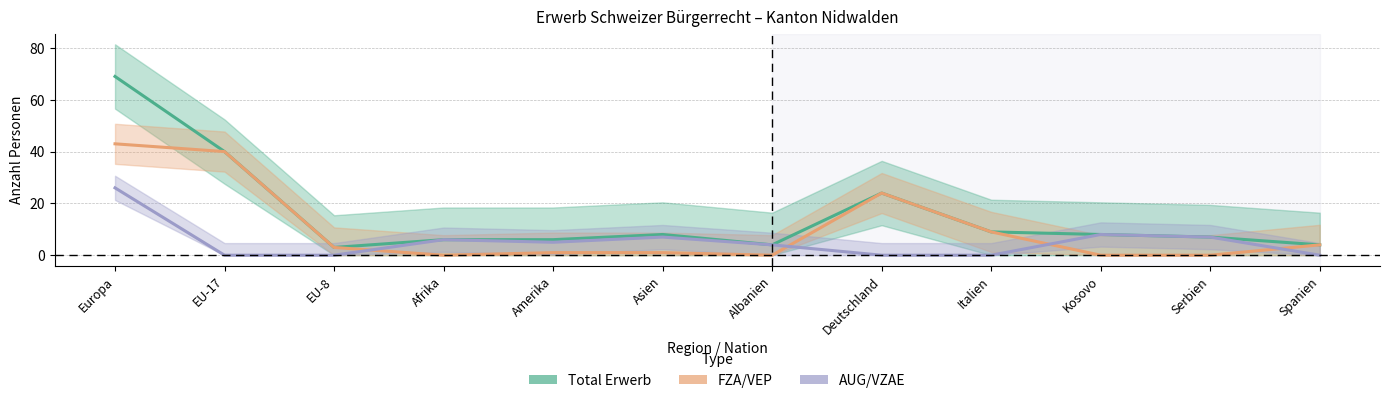

The FZA/VEP series shows 3 at EU-8. True or false?

True